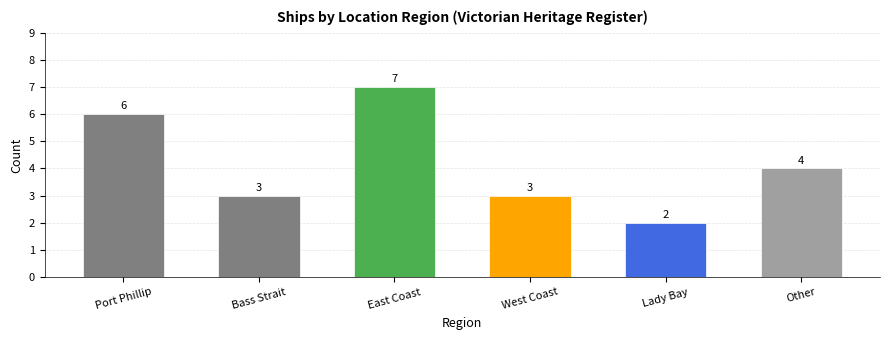

The chart shows a value of 5 at Bass Strait. True or false?

False